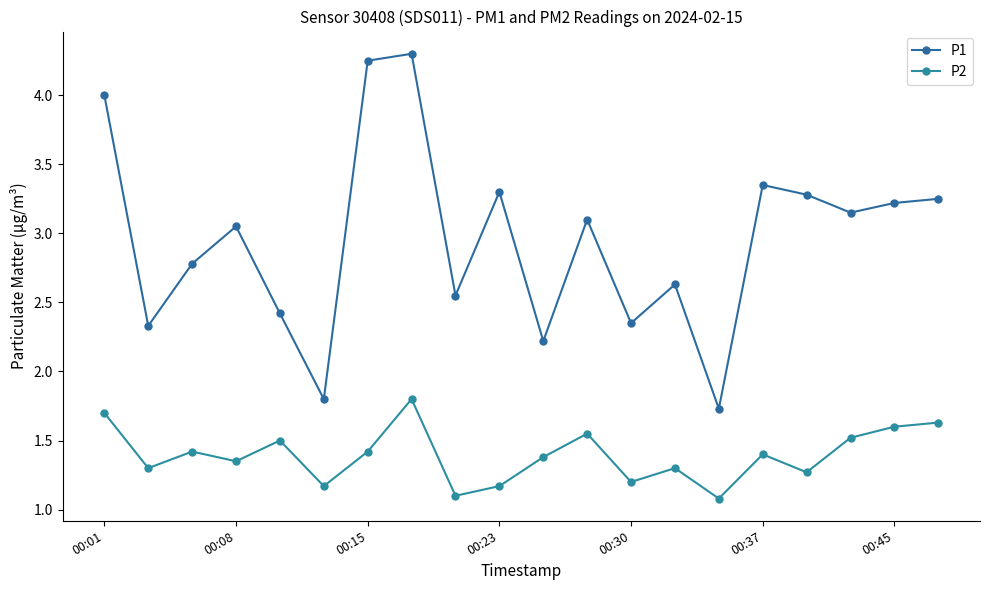

What is the average value of the P1 series?

3.0